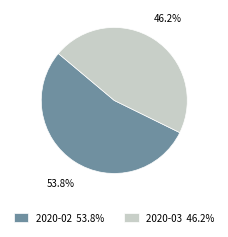

What is the ratio of the value at 2020-03 to the value at 2020-02?

0.9